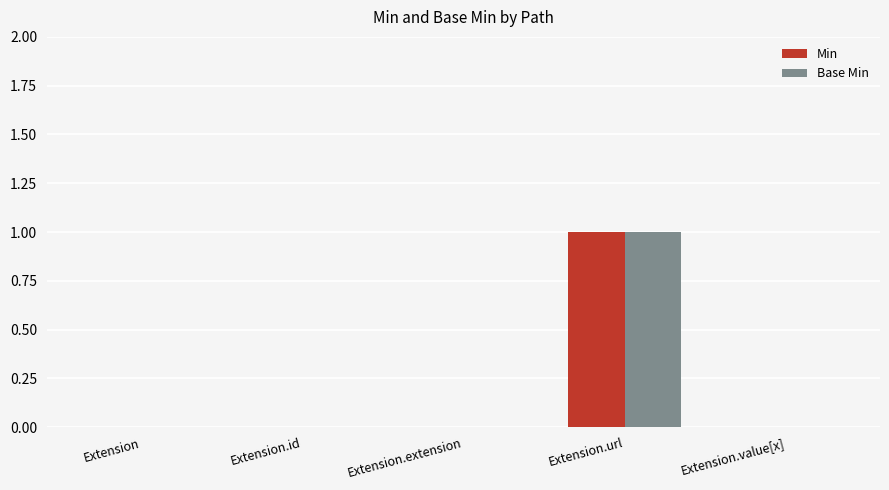

The value of Base Min at Extension is 0. True or false?

True